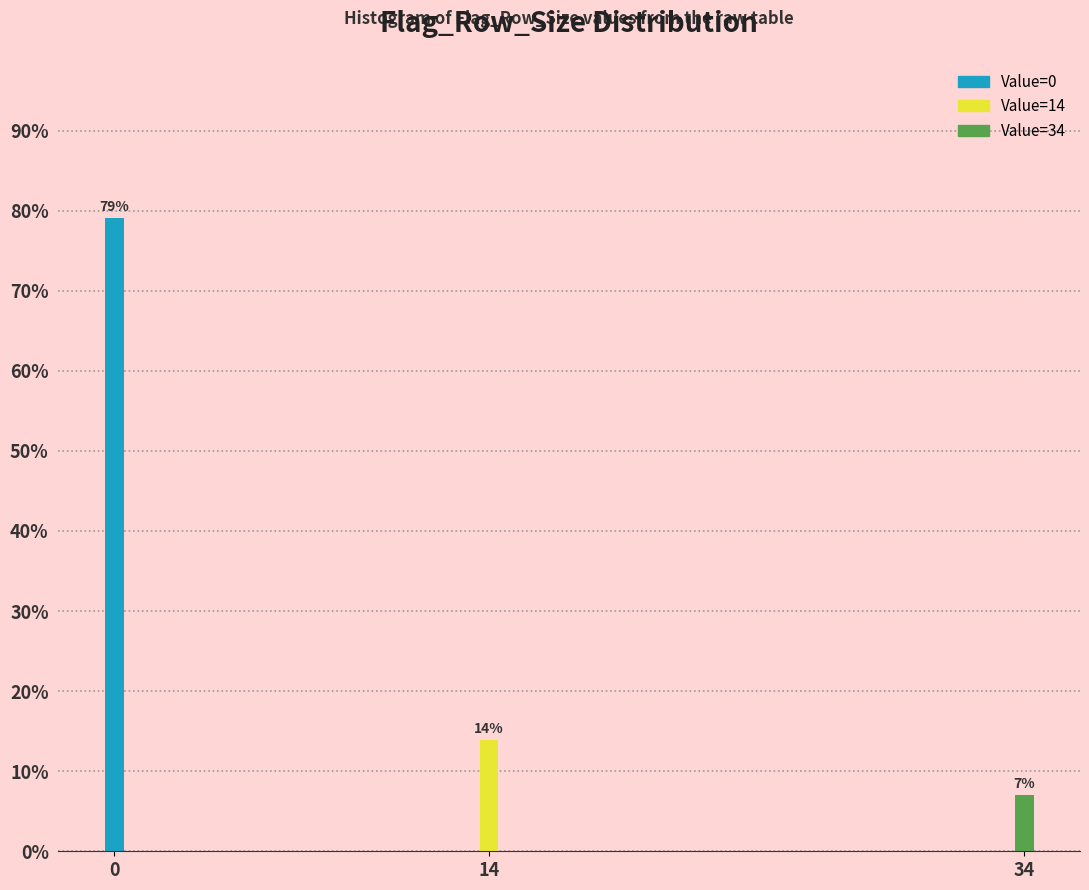

At which label is the value closest to 43?

14